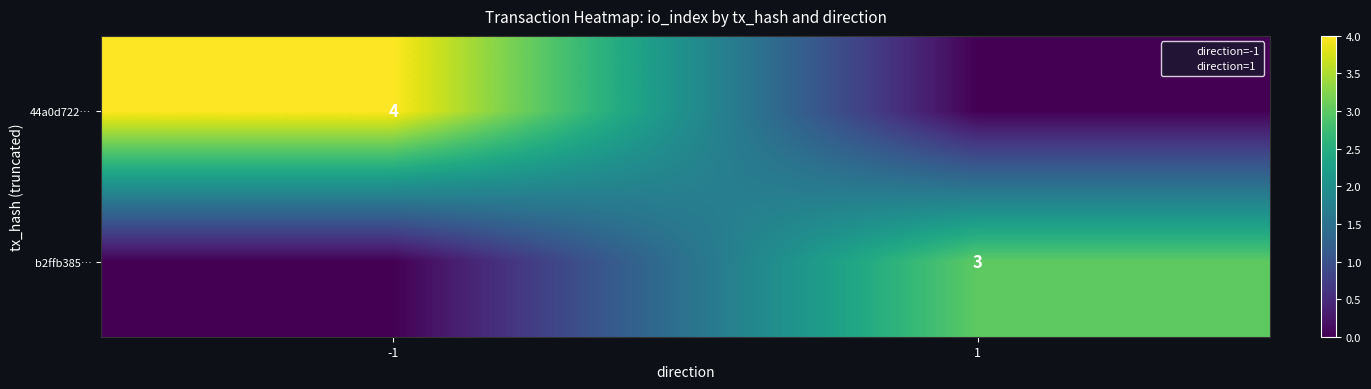

The value of b2ffb385… at -1 is 0. True or false?

True